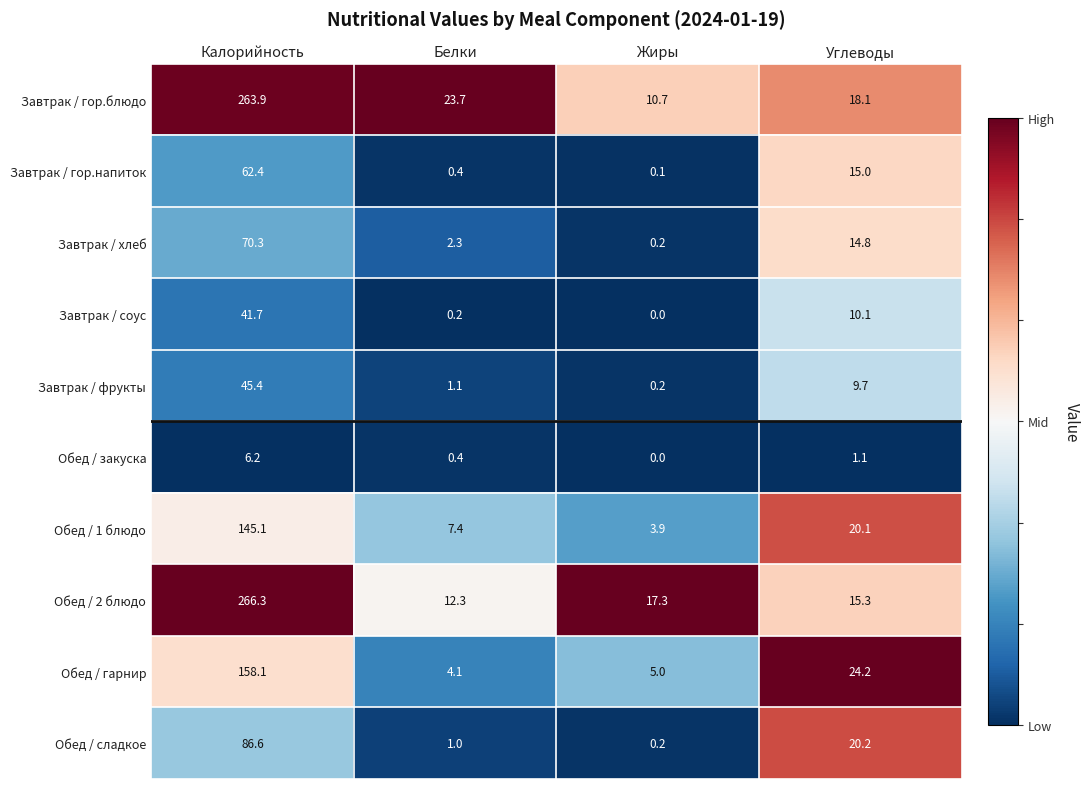

How many categories are shown in the chart?

4